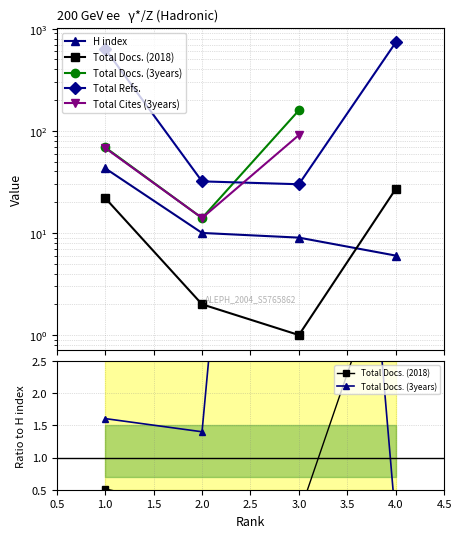

What are all the series names shown in the legend?

H index, Total Docs. (2018), Total Docs. (3years), Total Refs., Total Cites (3years)